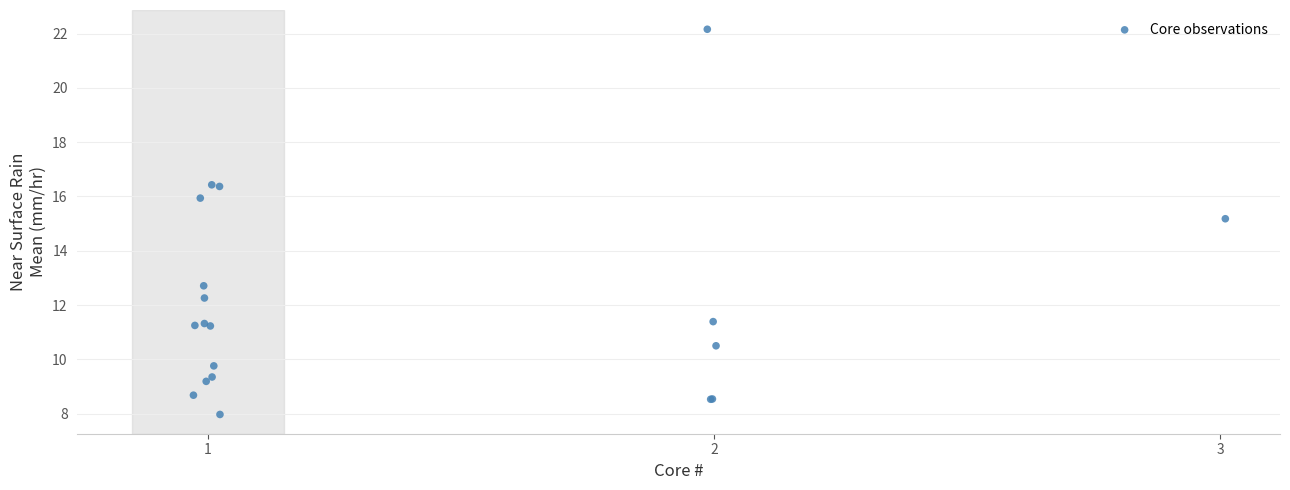

What Y value in the scatter plot is closest to 15?

15.2